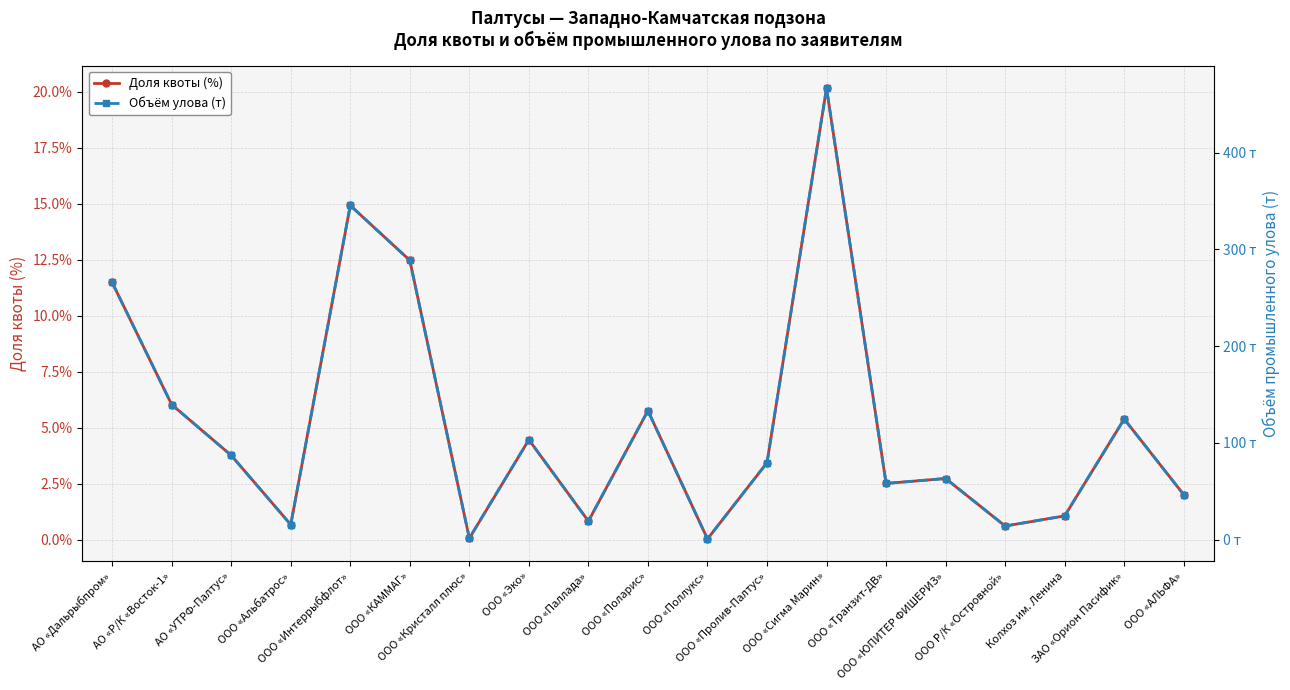

Between АО «Дальрыбпром» and ООО «Сигма Марин», which is larger?

ООО «Сигма Марин»